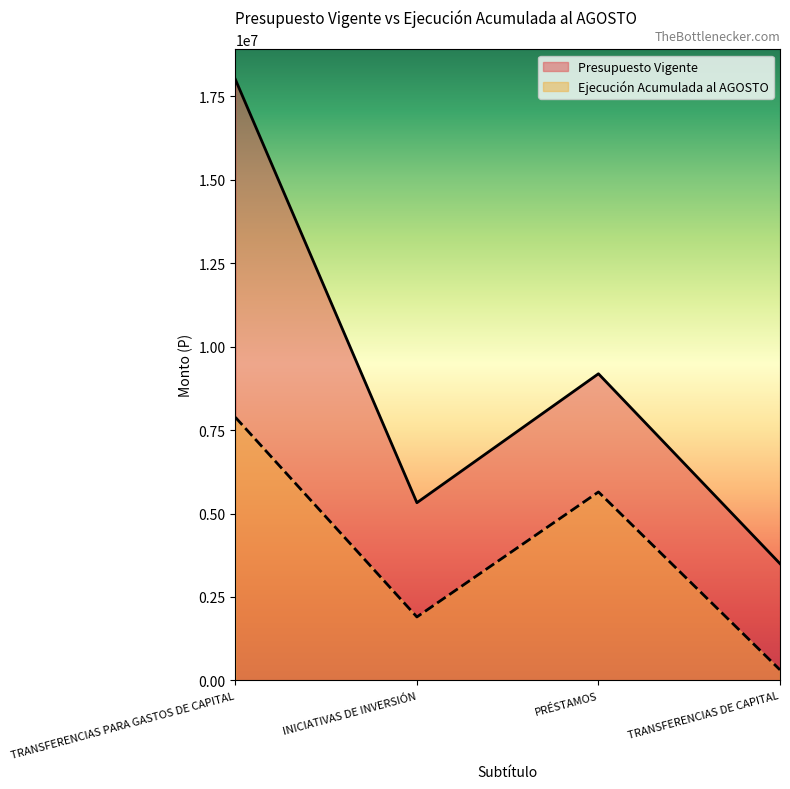

What is the approximate value of Presupuesto Vigente at INICIATIVAS DE INVERSIÓN, to the nearest 100?

5323600